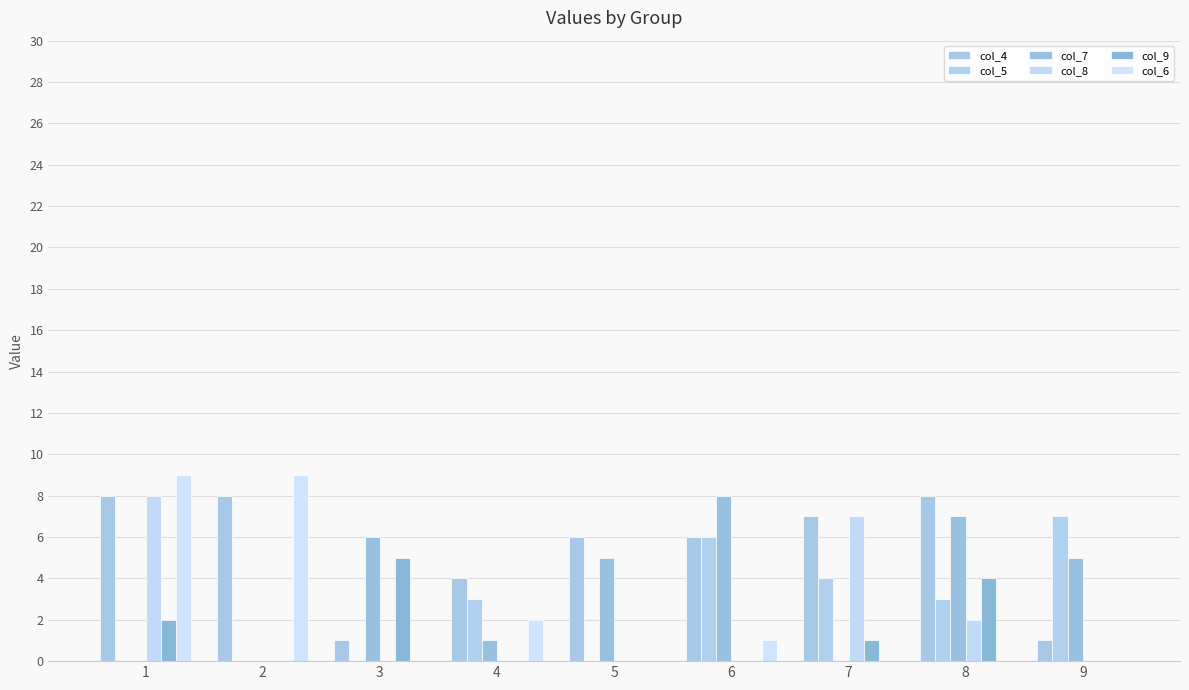

How many distinct data groups are displayed?

6